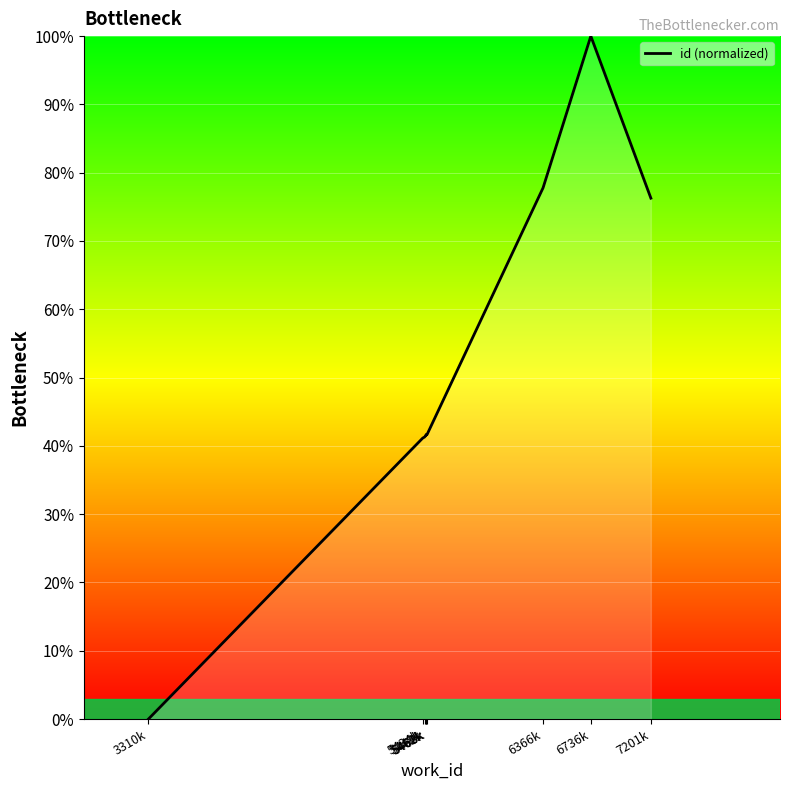

What is the sum of all values?

503.0